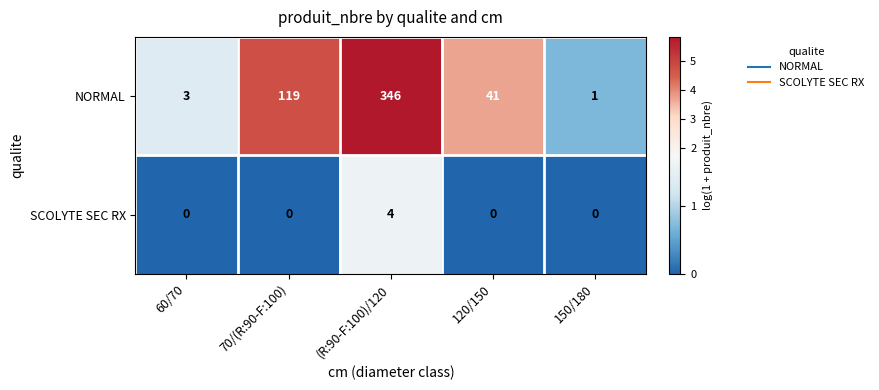

Which series has the largest range (max minus min)?

NORMAL